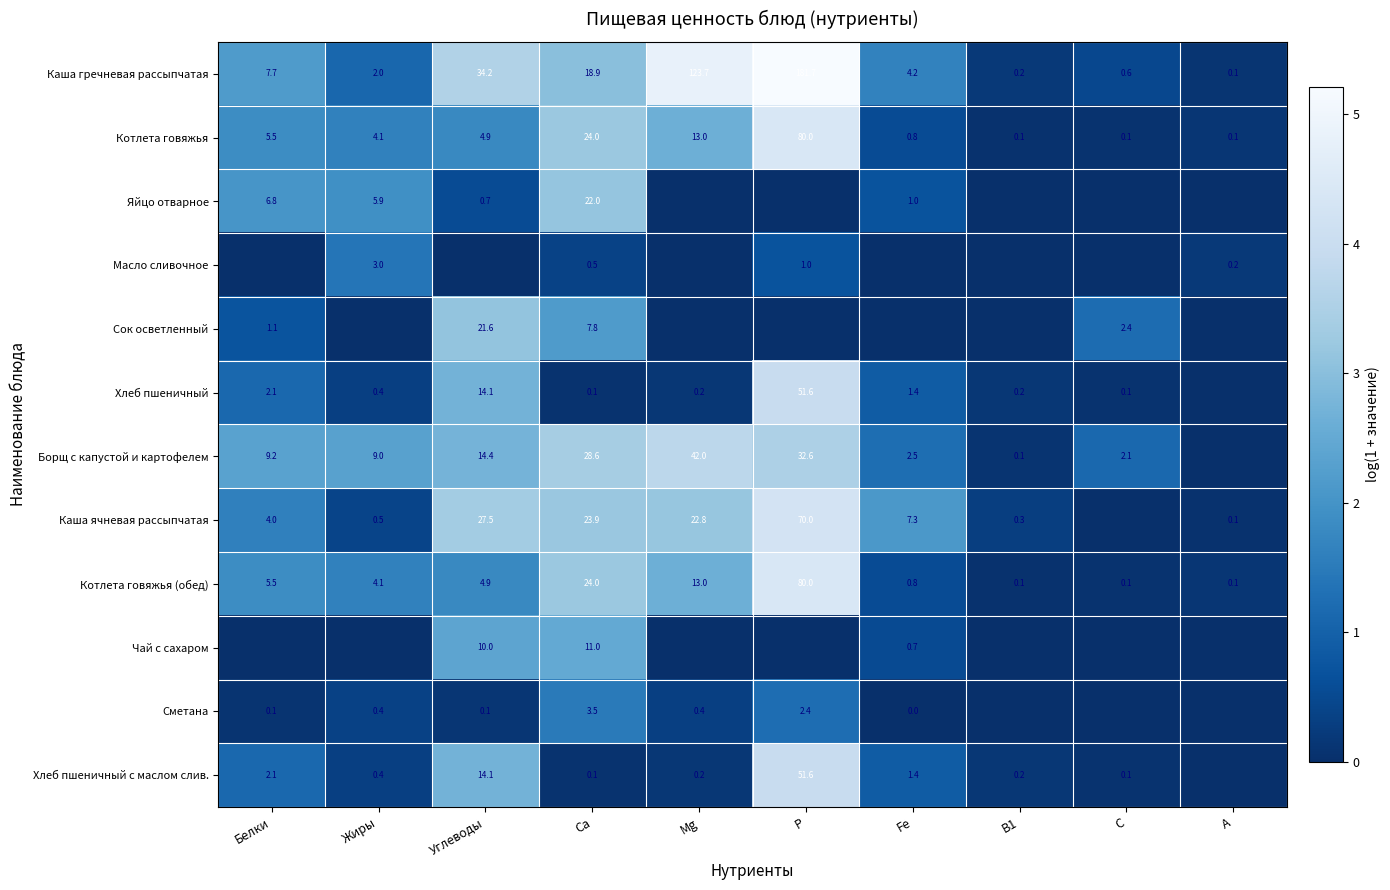

What is the sum of the Каша гречневая рассыпчатая values at Са and В1?

19.1